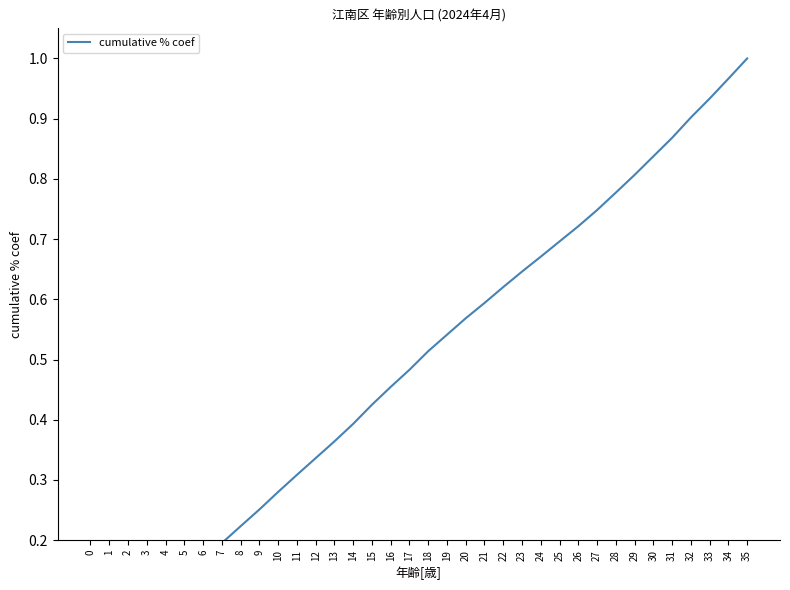

List the labels in order of value, smallest first.

0, 1, 2, 3, 4, 5, 6, 7, 8, 9, 10, 11, 12, 13, 14, 15, 16, 17, 18, 19, 20, 21, 22, 23, 24, 25, 26, 27, 28, 29, 30, 31, 32, 33, 34, 35